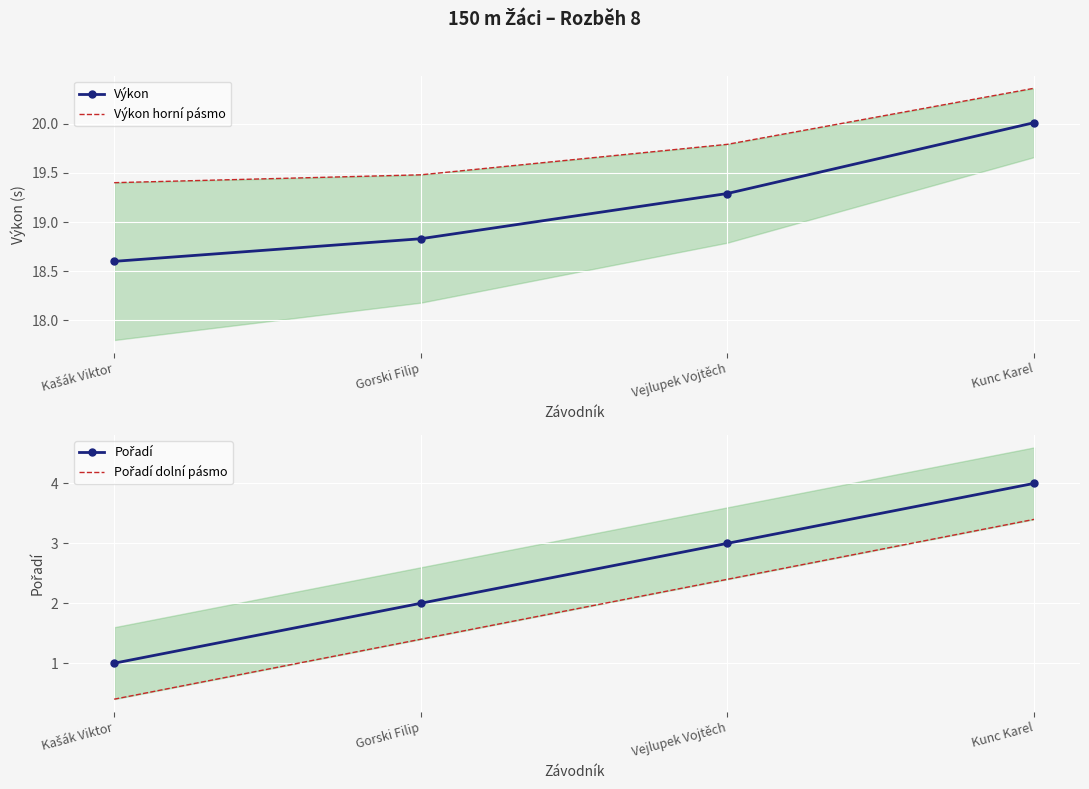

Count the Pořadí dolní pásmo values in the range 1 to 3.

2